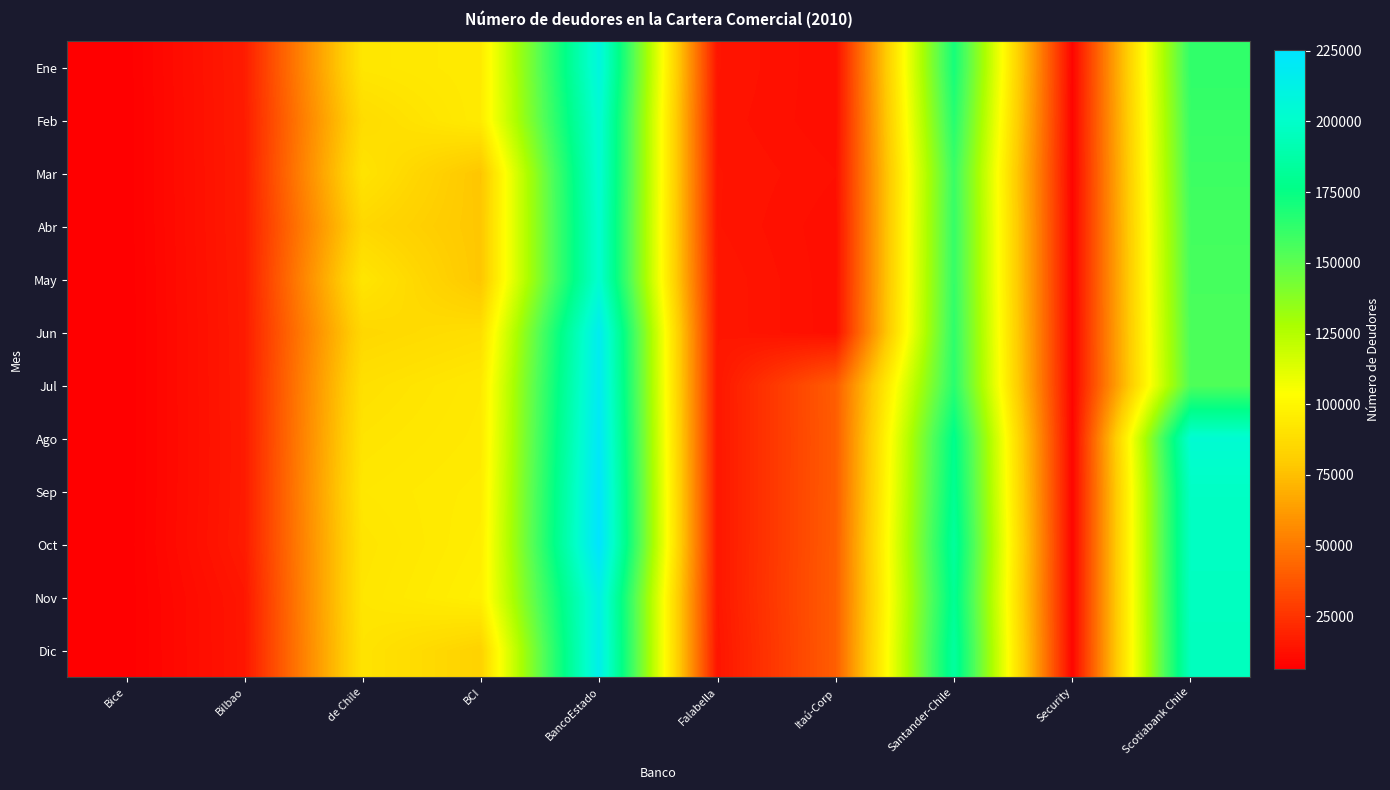

Between Itaú-Corp and Santander-Chile, which series saw the biggest shift?

Ene